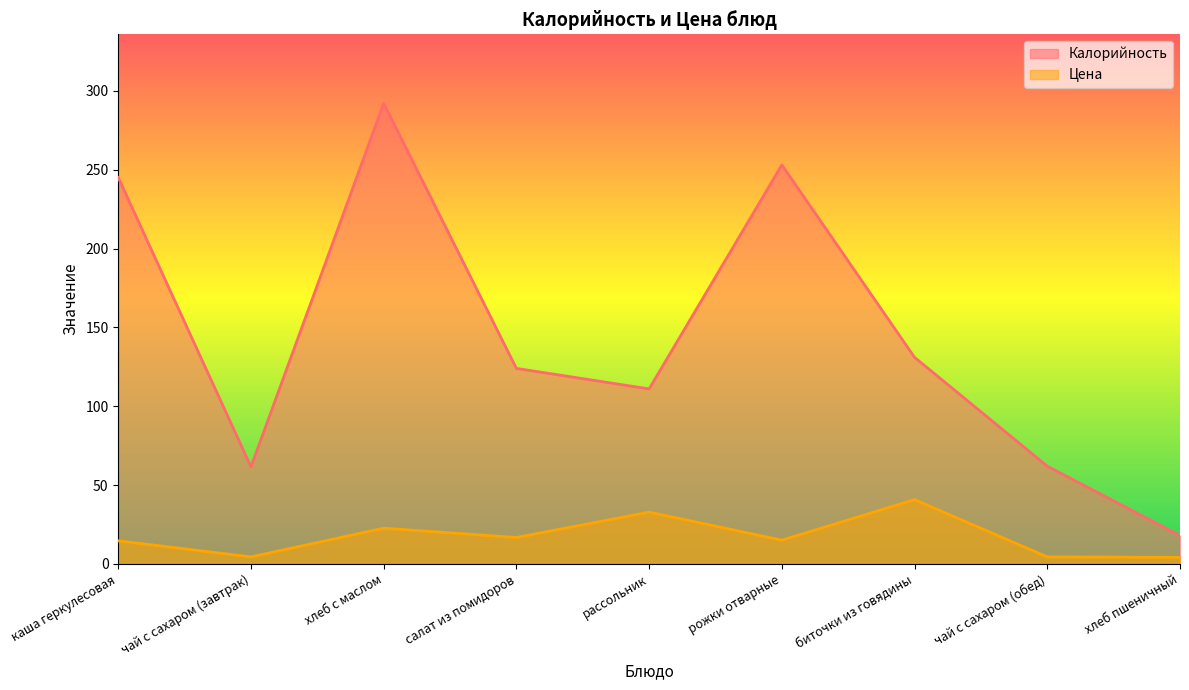

What is the value of the Калорийность point at the 2nd from the left?

61.6